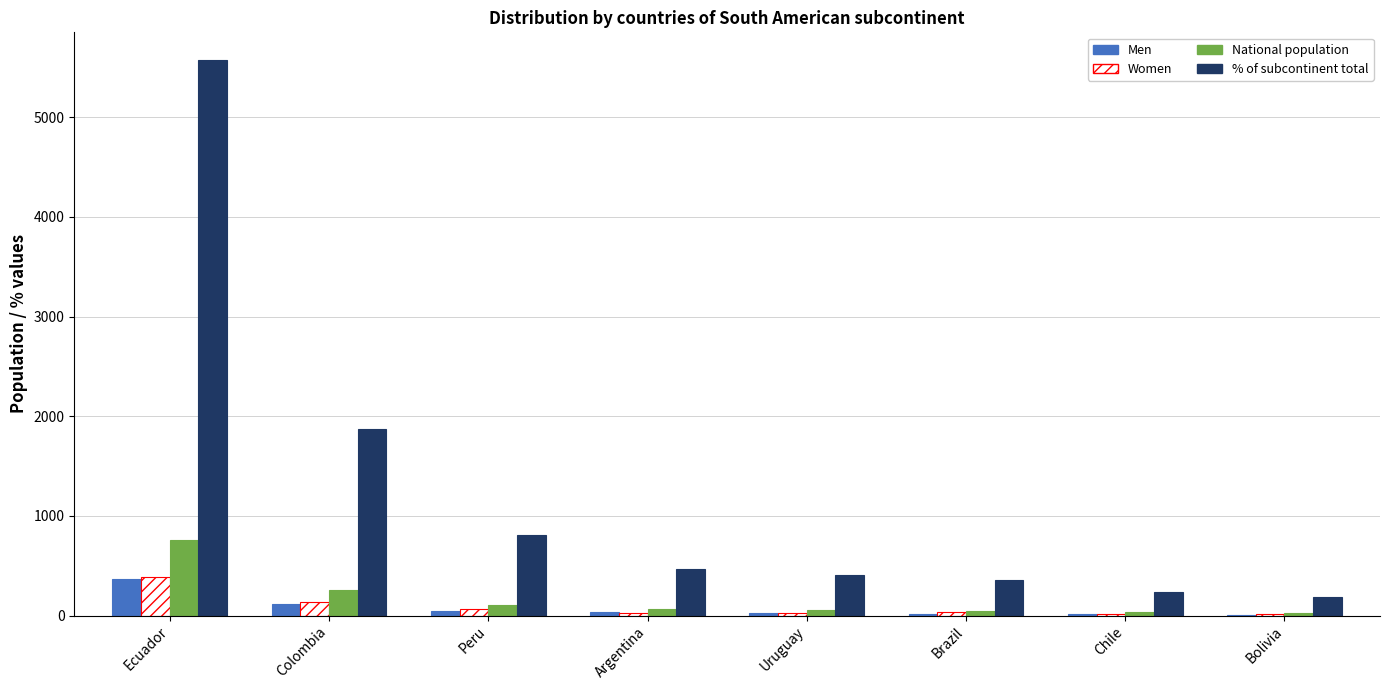

At which category is the sum across all series the highest?

Ecuador